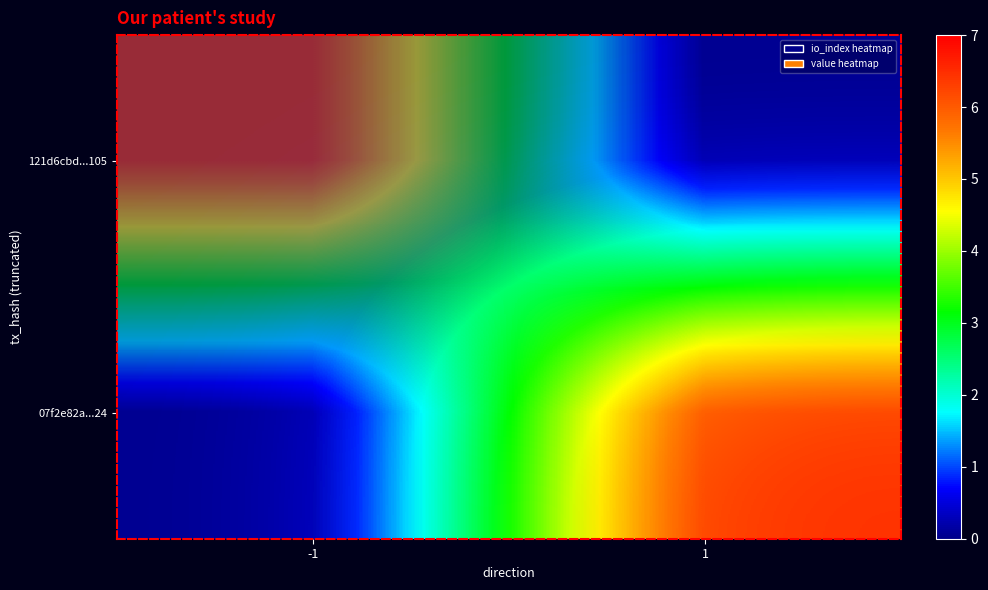

What is the difference between the maximum and minimum values in the 121d6cbd...105 series?

6.2